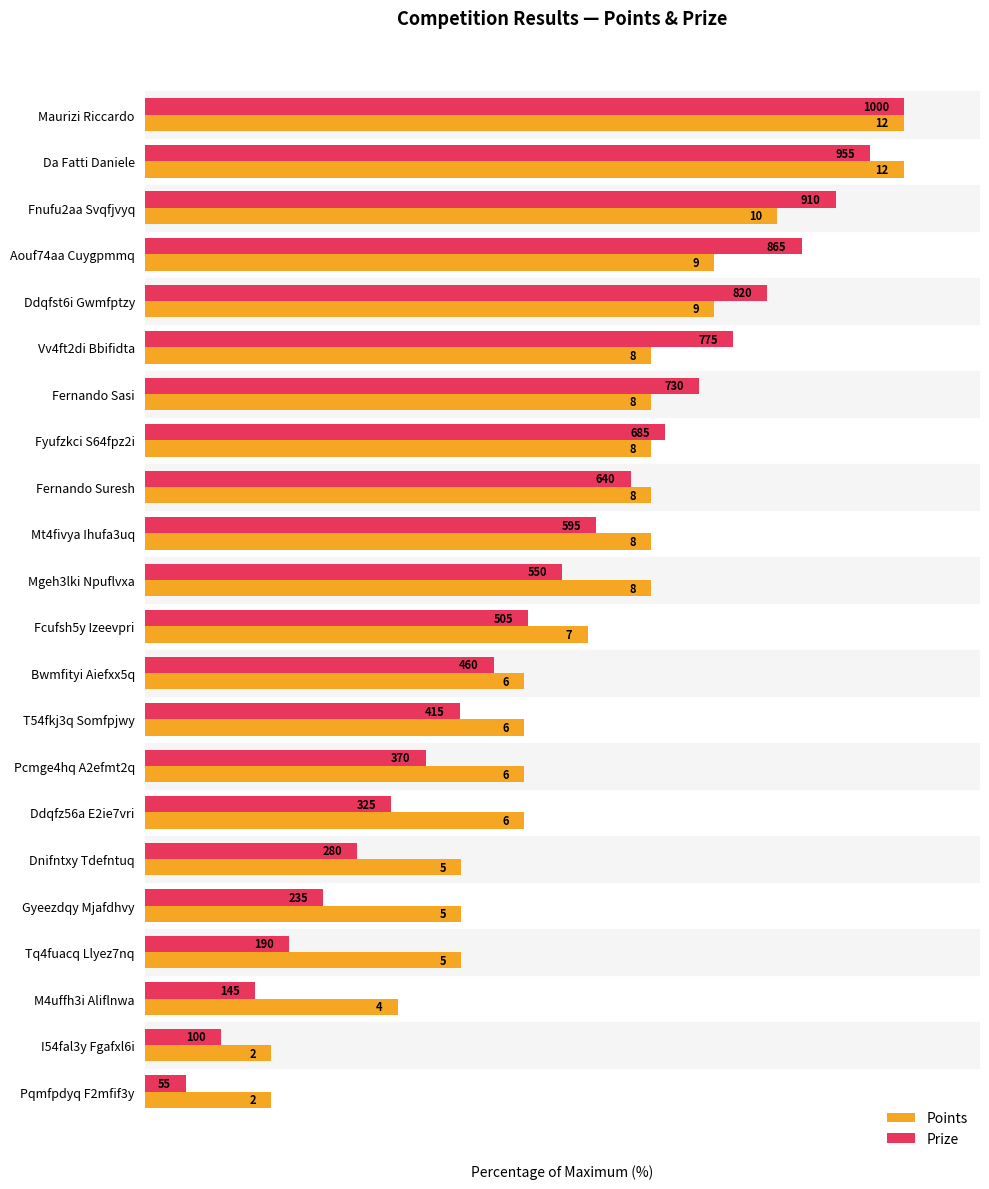

What are all the series names shown in the legend?

Points, Prize